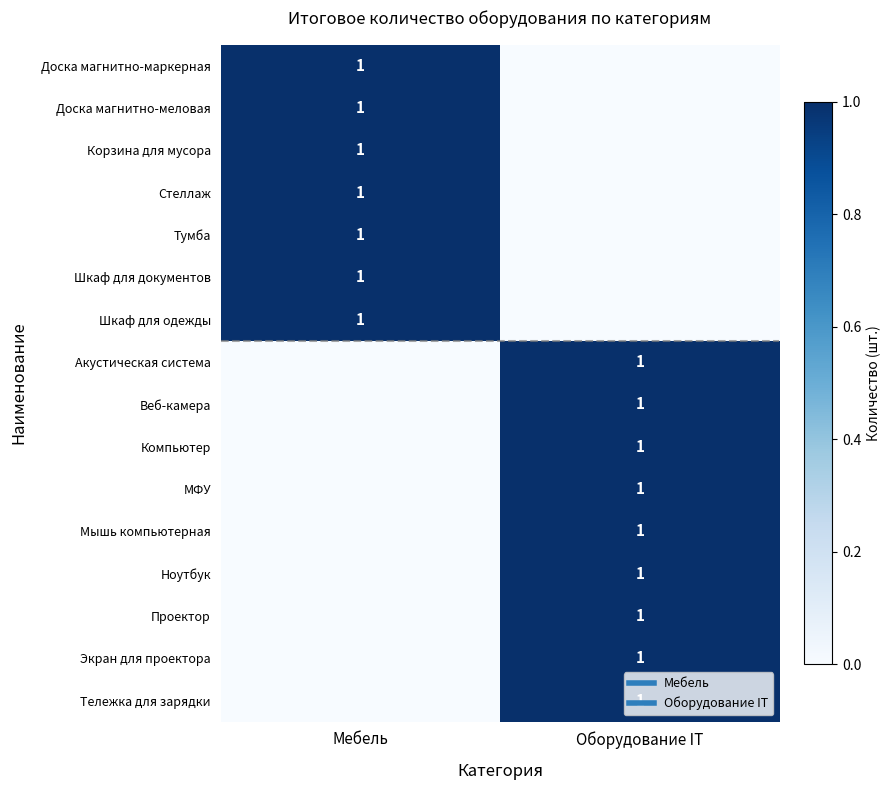

What is the difference between the maximum and minimum values in the Мышь компьютерная series?

1